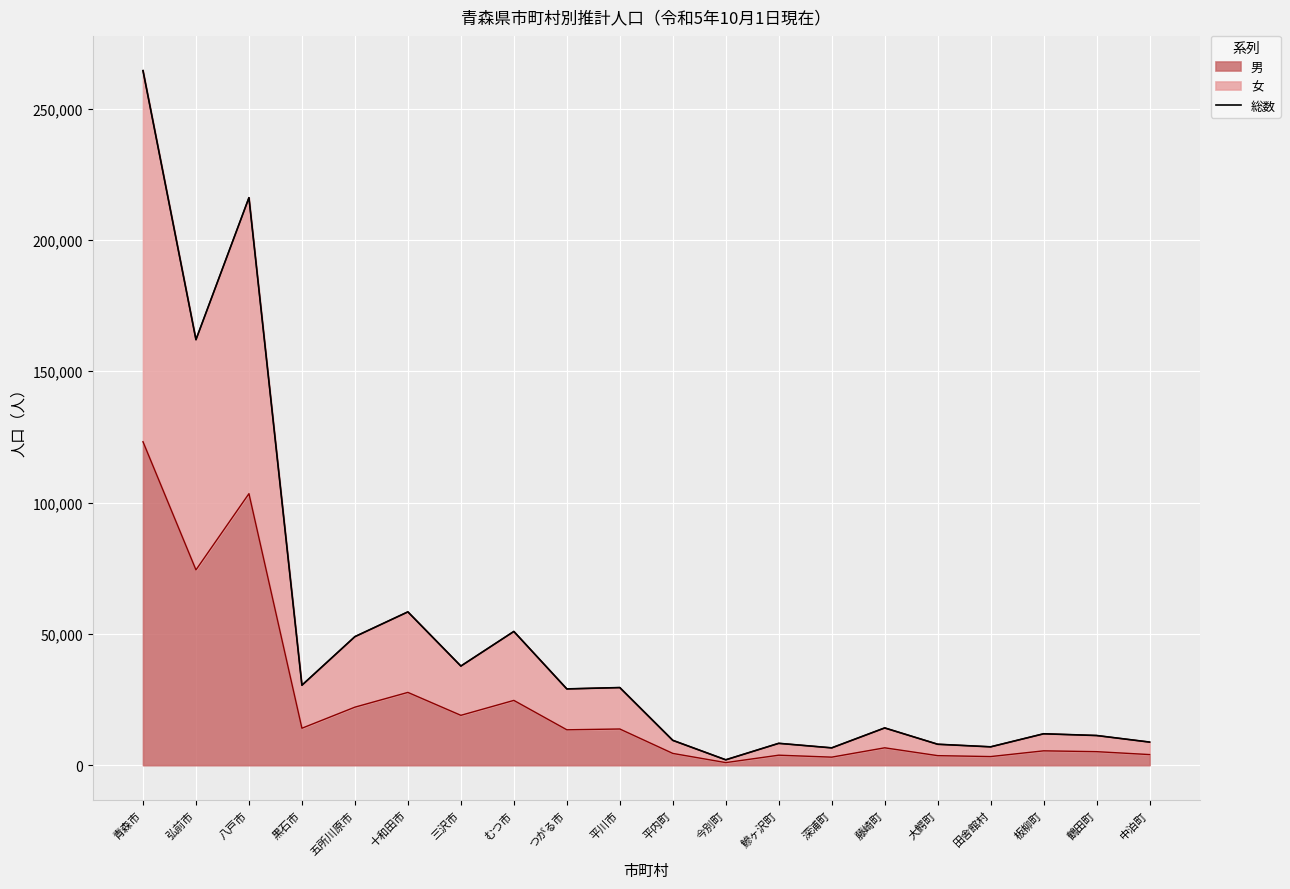

Is it true that the value at 鶴田町 is 15412?

False